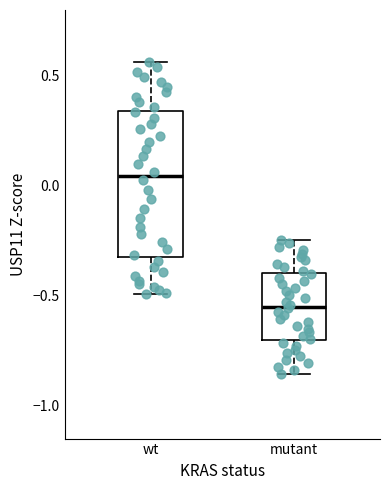

Reading left to right, transcribe this box plot: for each box, give where its median line is, the range the box spans, and where its two whiskers end, as read against the y-axis. The values are not printed on the chart, so give them approximately, as read against the axis.

wt: median 0.05, box -0.30 to 0.35, whiskers -0.50 to 0.55
mutant: median -0.55, box -0.70 to -0.40, whiskers -0.85 to -0.25